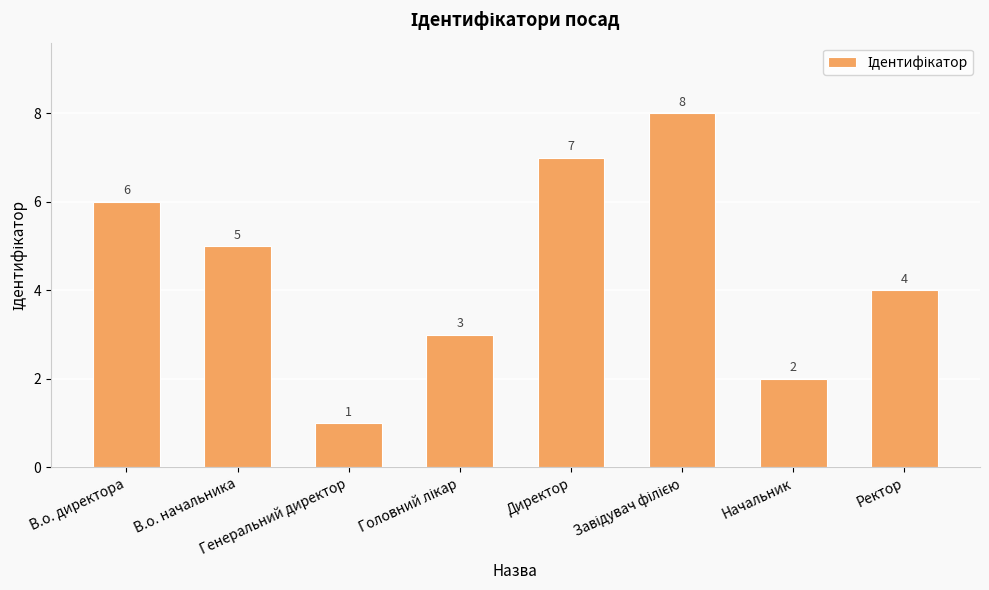

Reading left to right, what are all the values shown in this chart?

6	5	1	3	7	8	2	4